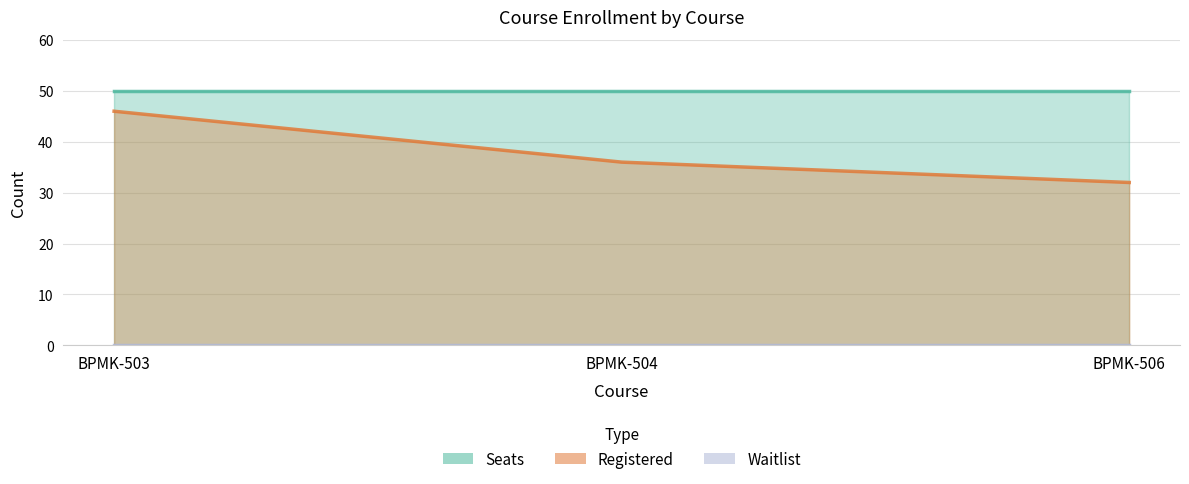

Reading left to right, transcribe all the data shown in this chart.

Registered: 46	36	32
Seats: 50	50	50
Waitlist: 0	0	0